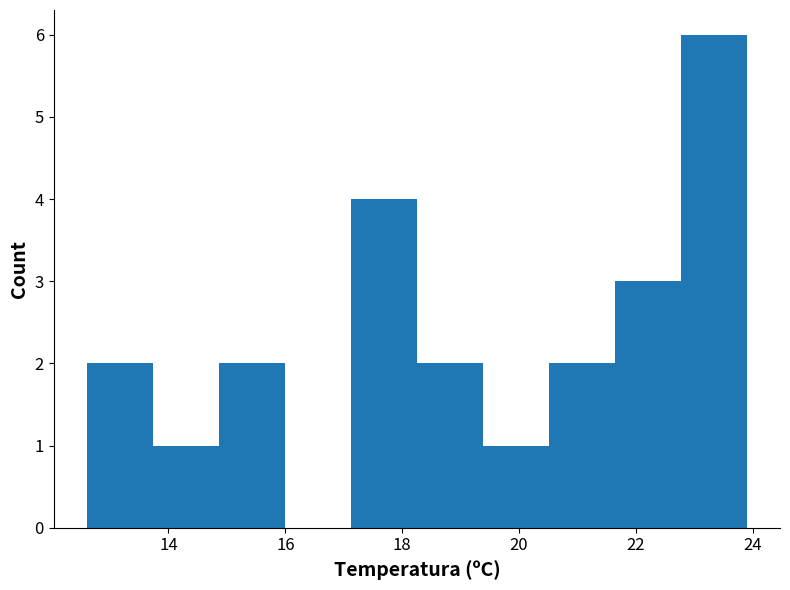

Reading left to right, list every bar in this chart as the range it spans on the x-axis followed by its height. Neither the bar edges nor the heights are printed on the chart, so give them approximately, as read against the axes.

12.6 to 13.8: 2
13.8 to 14.8: 1
14.8 to 16.0: 2
16.0 to 17.2: 0
17.2 to 18.2: 4
18.2 to 19.4: 2
19.4 to 20.6: 1
20.6 to 21.6: 2
21.6 to 22.8: 3
22.8 to 24.0: 6